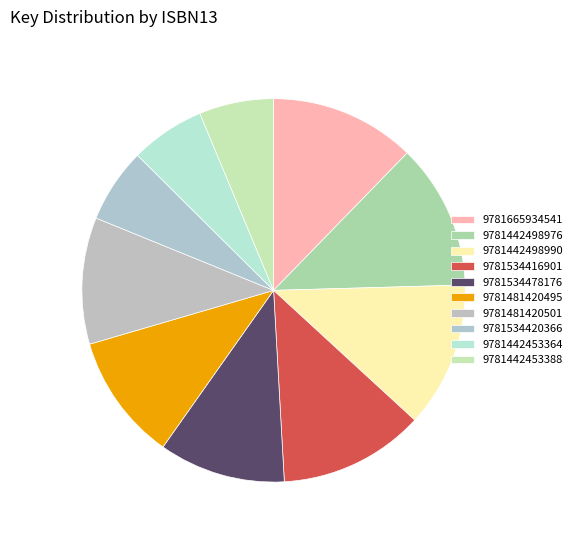

Count the number of slices in the pie.

10